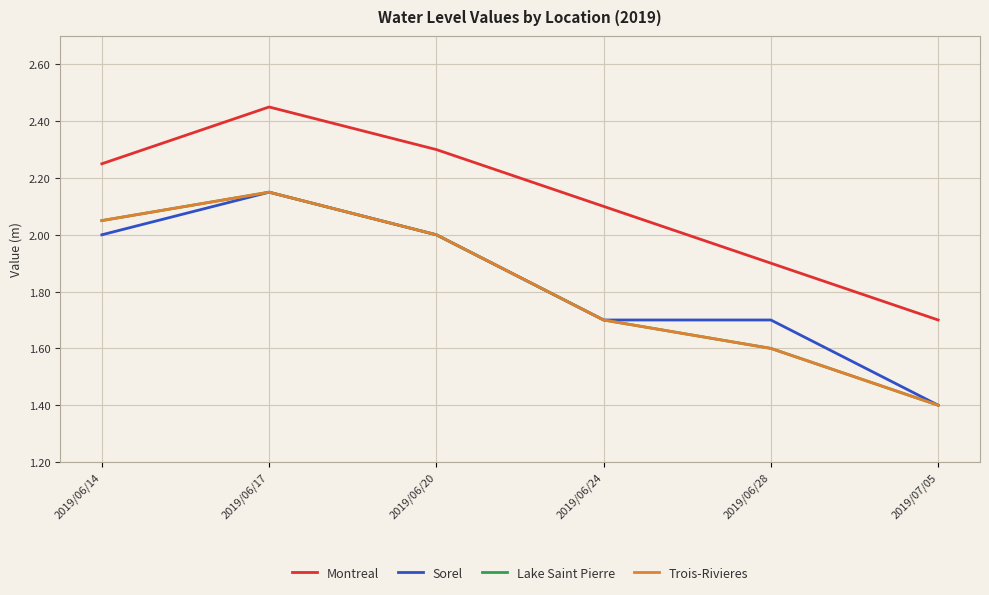

How many lines are shown in the chart?

4